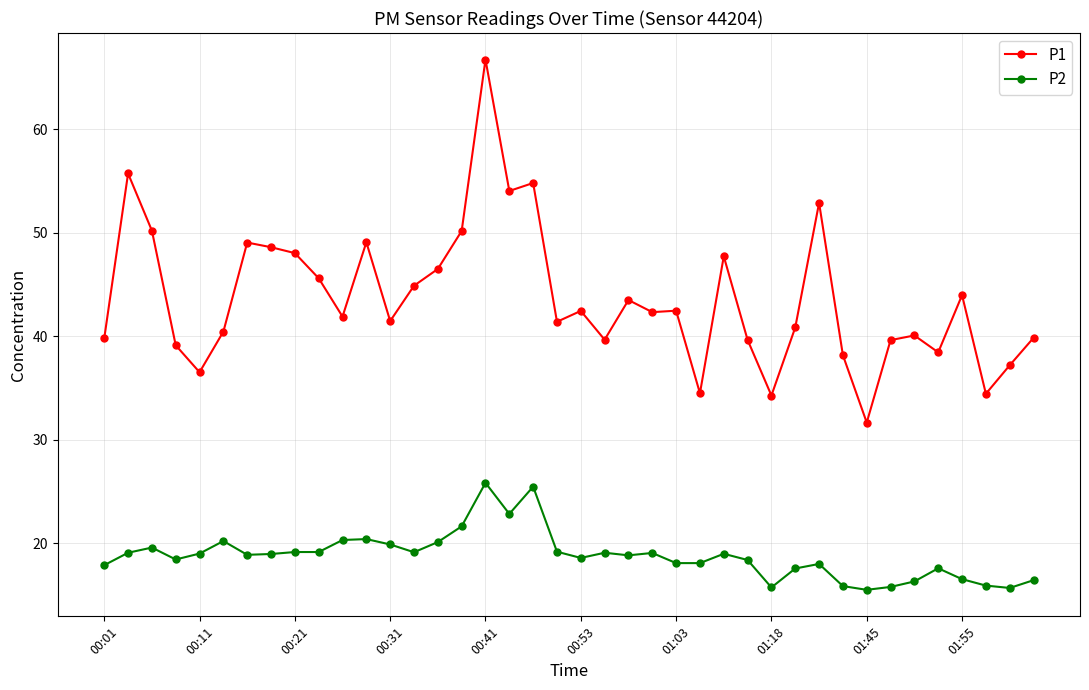

True or false: P1 has more than 0 points higher than both neighbors.

True